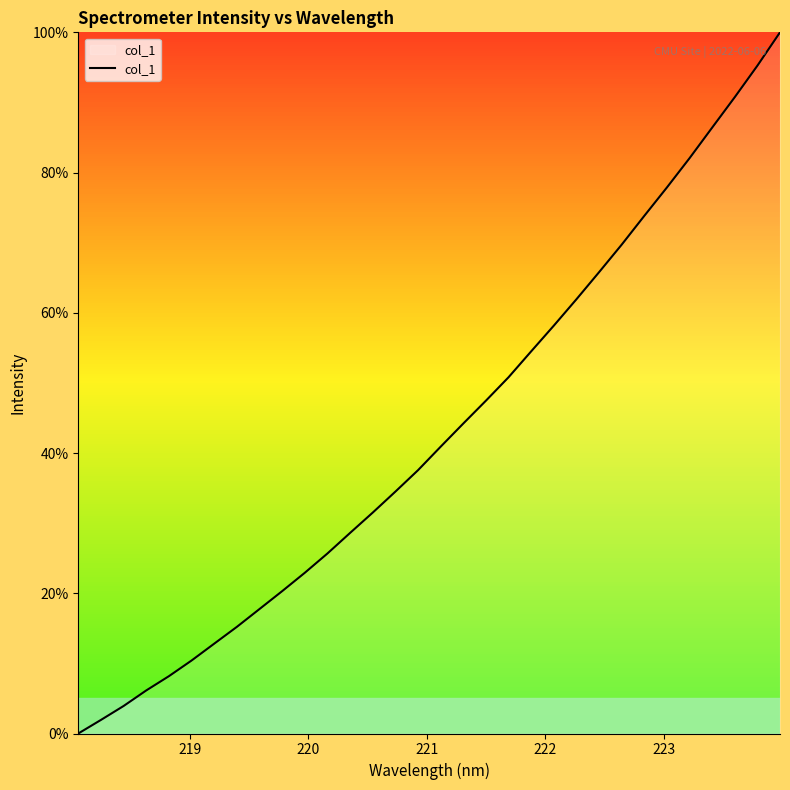

What is the greatest value displayed?

100.0